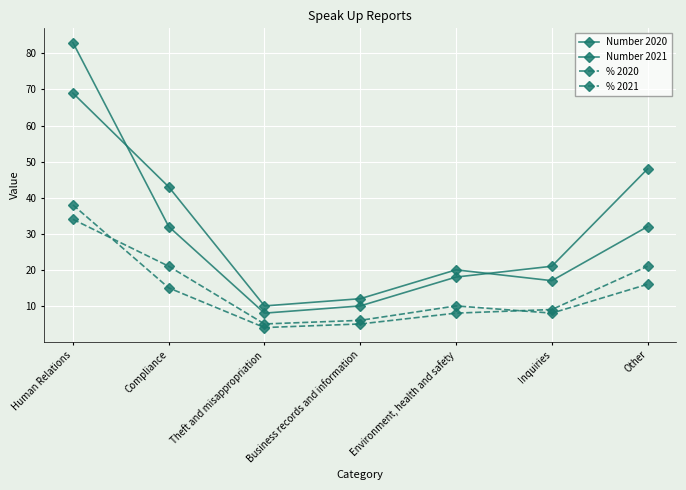

What position from the left is Environment, health and safety?

5